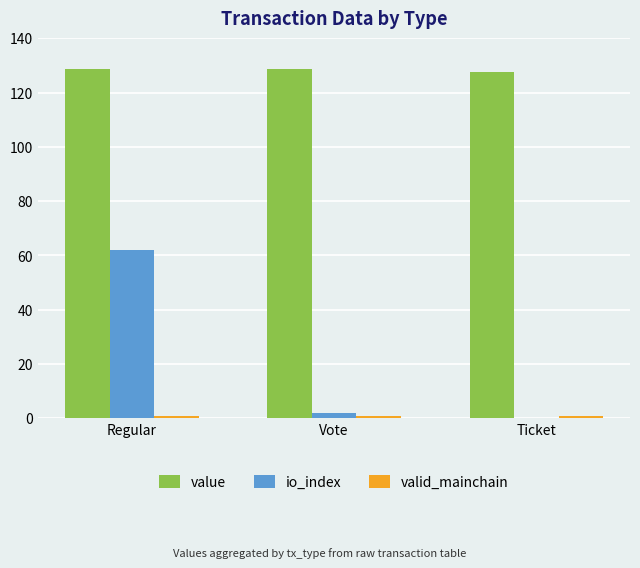

Are the bars grouped side by side (vs. stacked)?

Yes